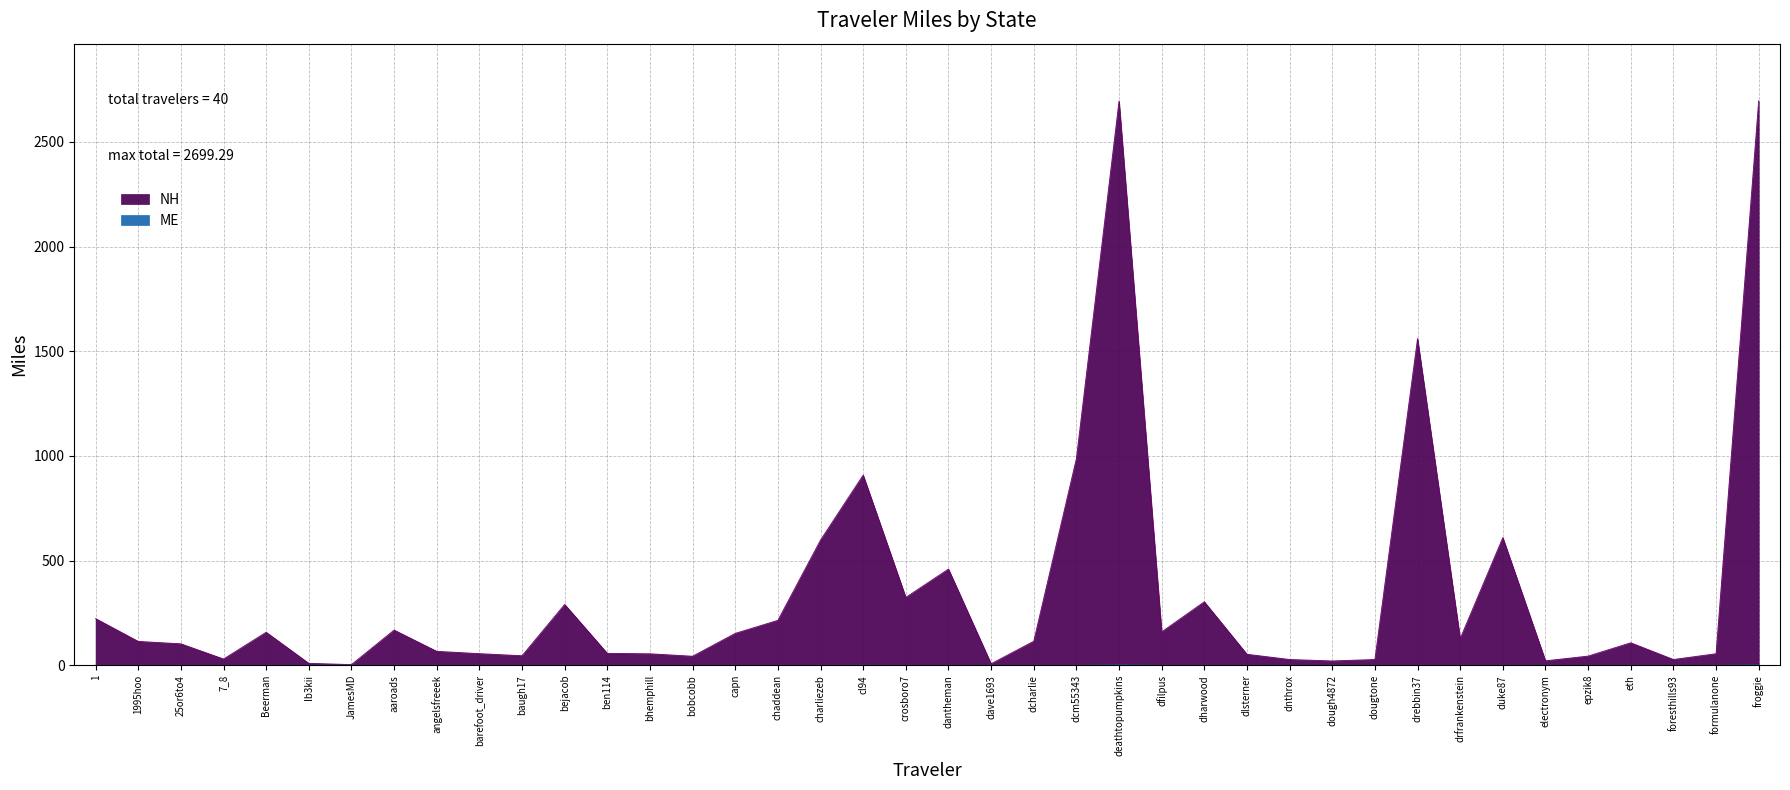

What is the greatest value displayed?

2696.2